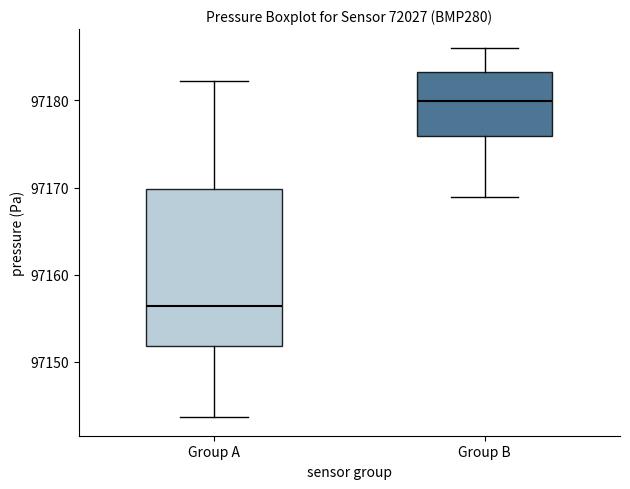

Which box's median line is the lowest?

Group A